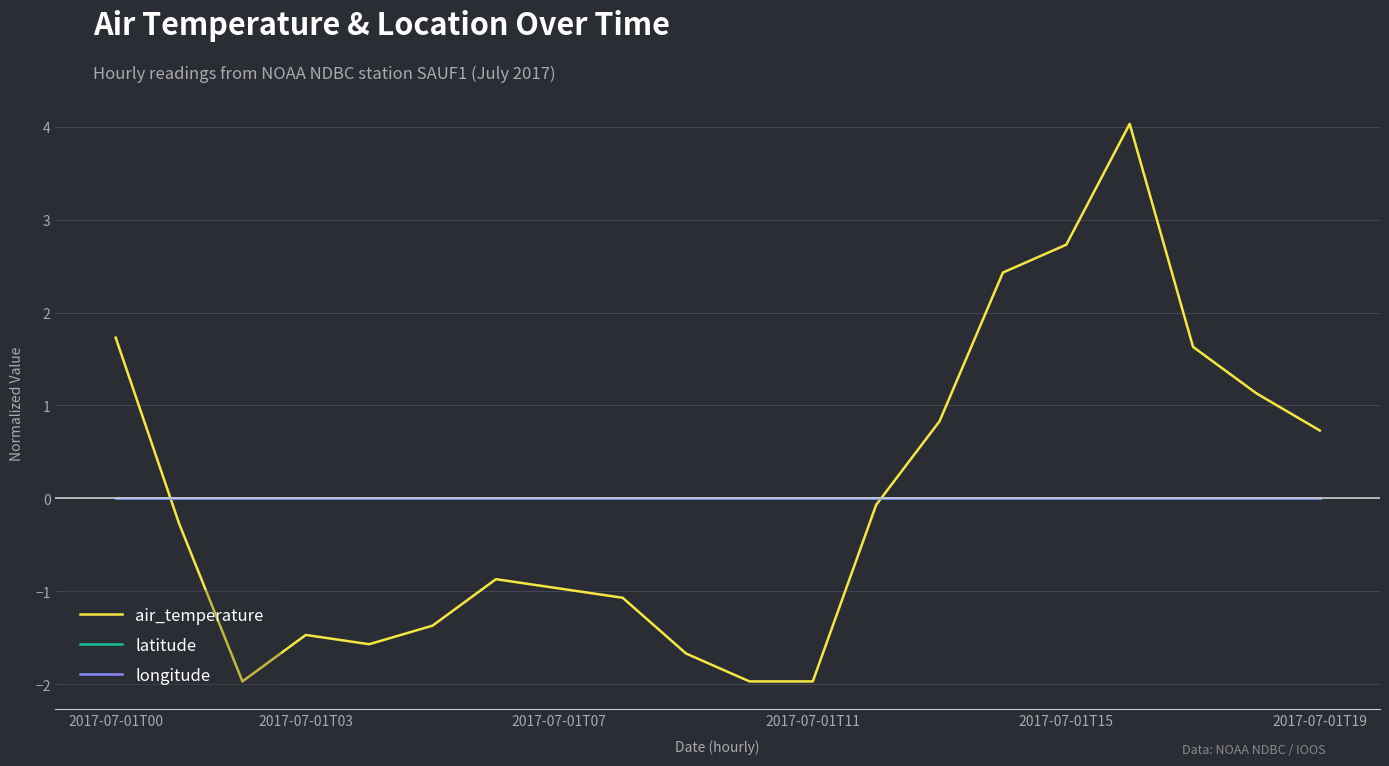

Which series has the largest range (max minus min)?

air_temperature